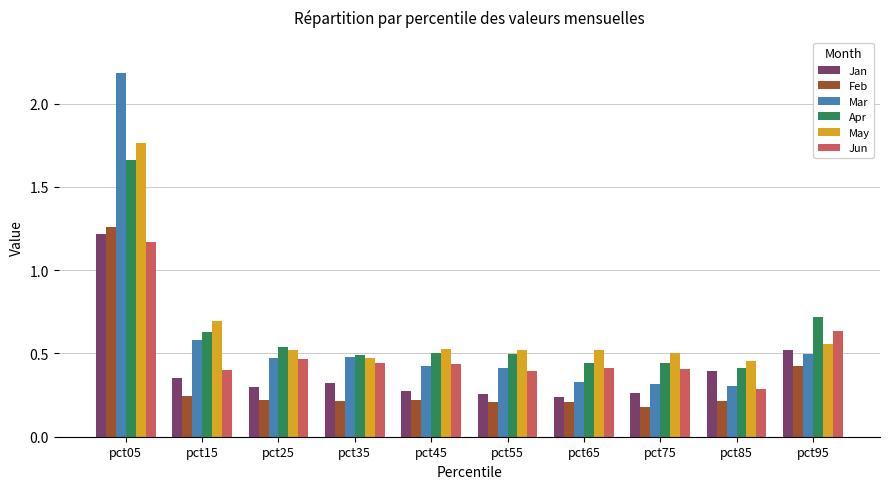

What is the sum of the Jun values at pct25 and pct45?

0.9